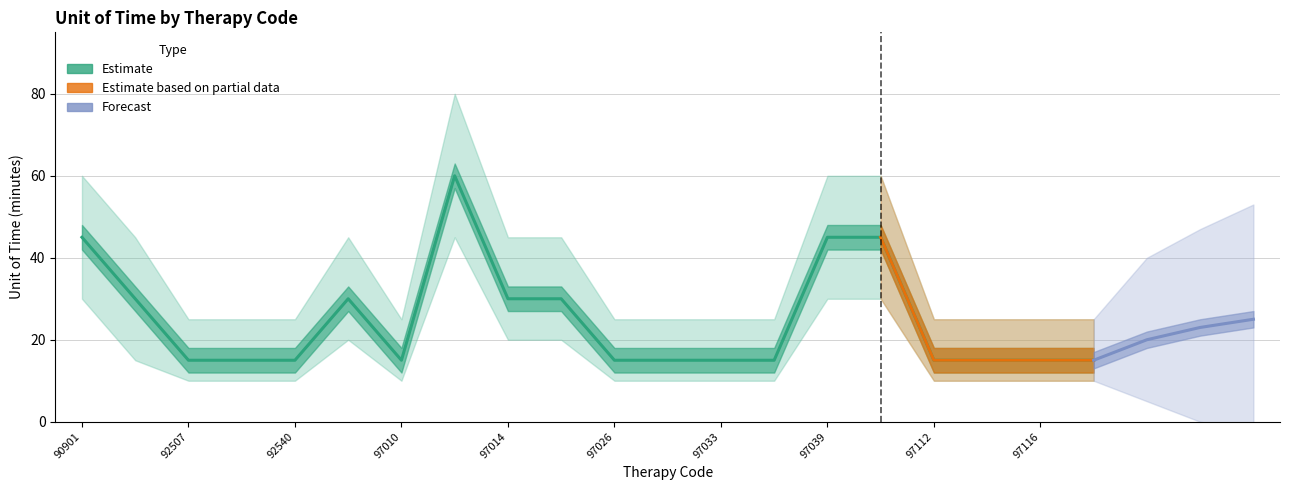

What is the value of the 3rd point from the left?

15